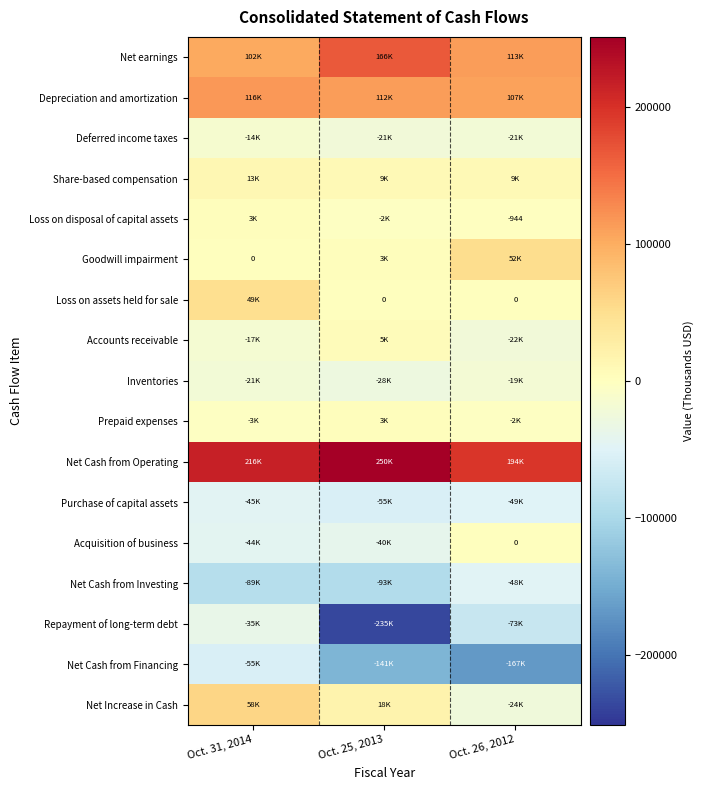

At which category does the chart reach its minimum across all series?

Oct. 25, 2013